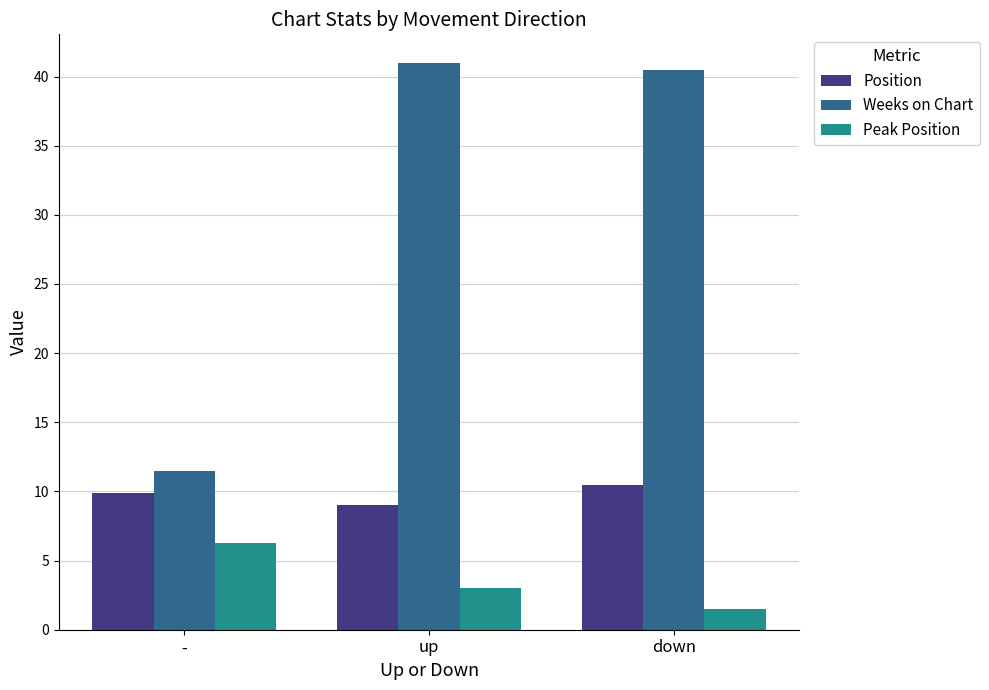

Reading left to right, what are all the values shown in this chart?

Position: -=9.9	up=9.0	down=10.5
Weeks on Chart: -=11.5	up=41.0	down=40.5
Peak Position: -=6.3	up=3.0	down=1.5